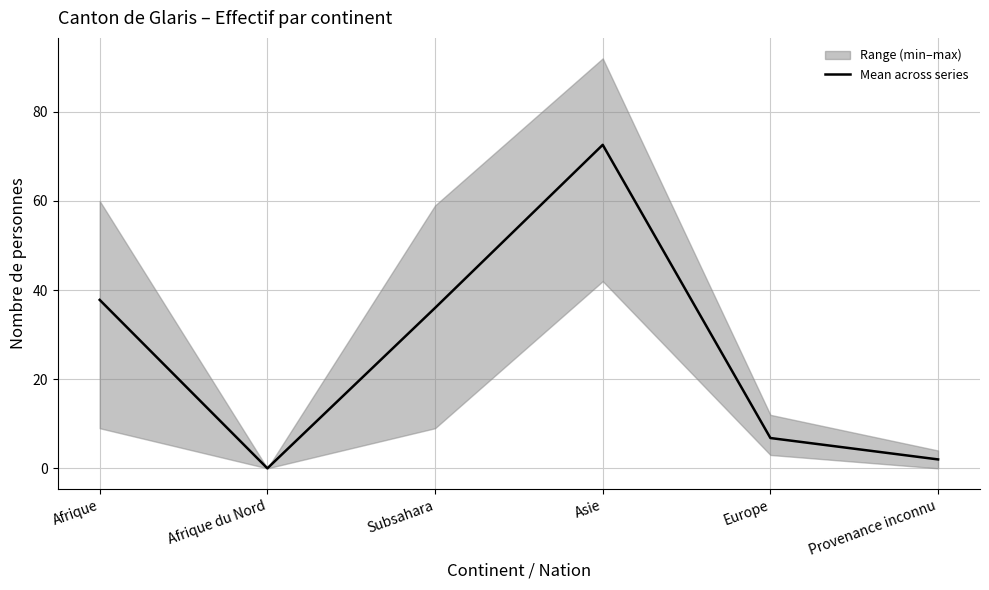

How many data points are less than 36?

3